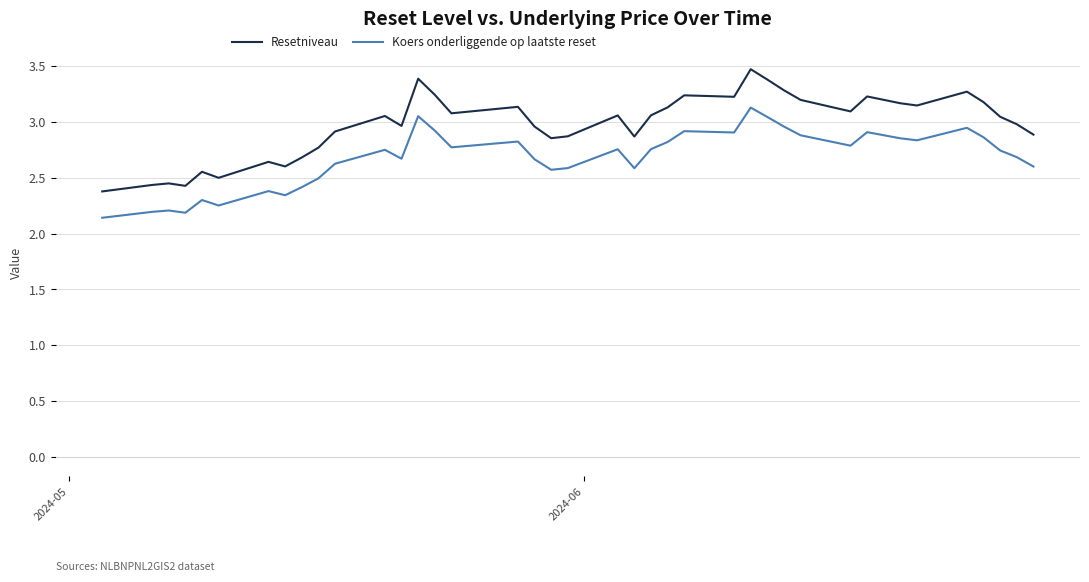

Which series has the widest spread of values?

Resetniveau